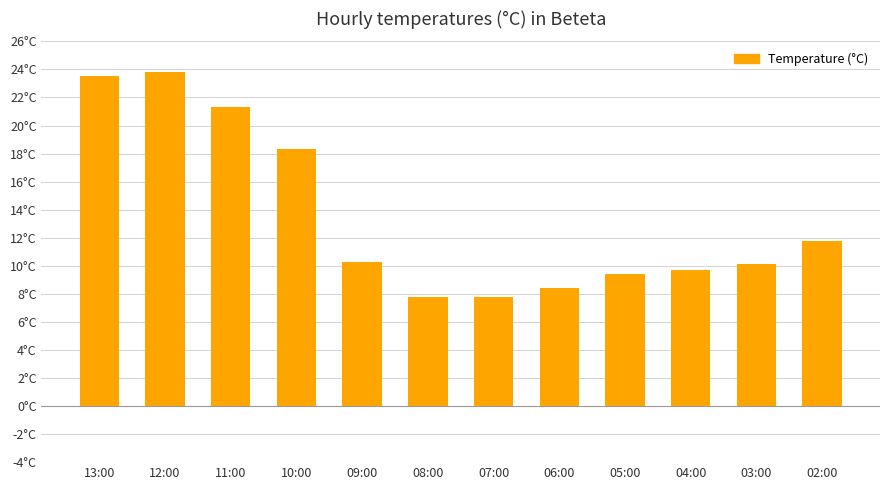

Does the chart contain any negative values?

No